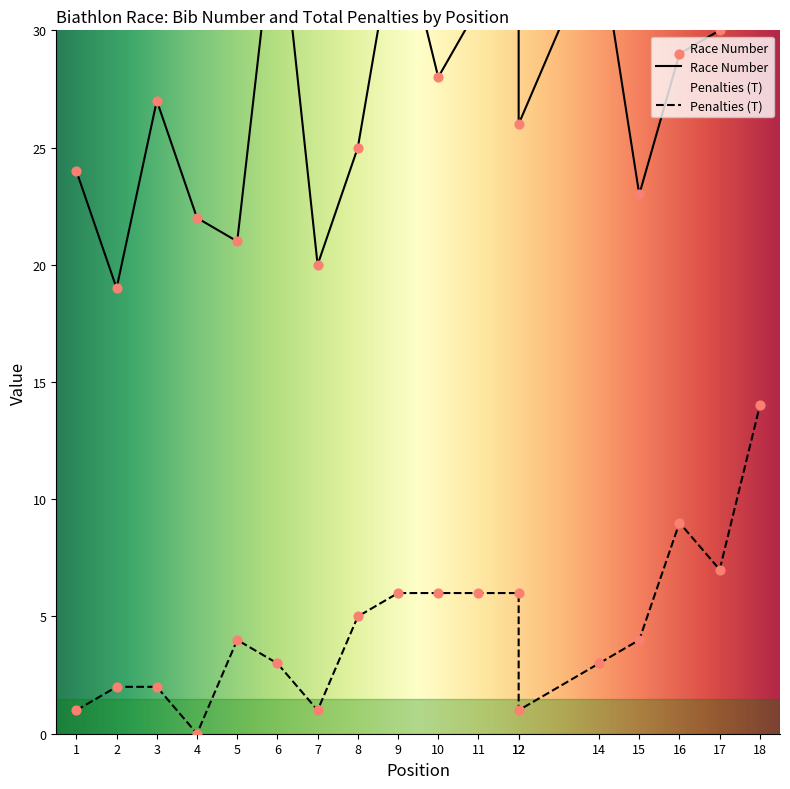

Which series has the largest Y range (max minus min)?

Race Number